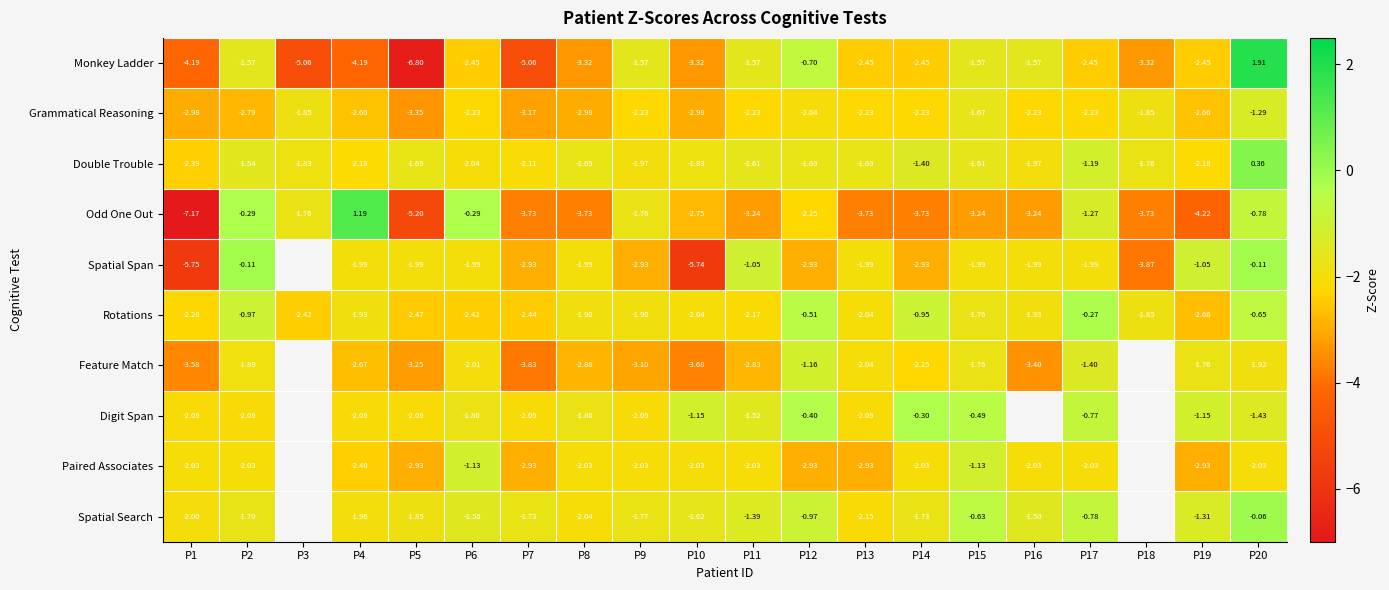

Which has a higher value, P3 or P1?

P1